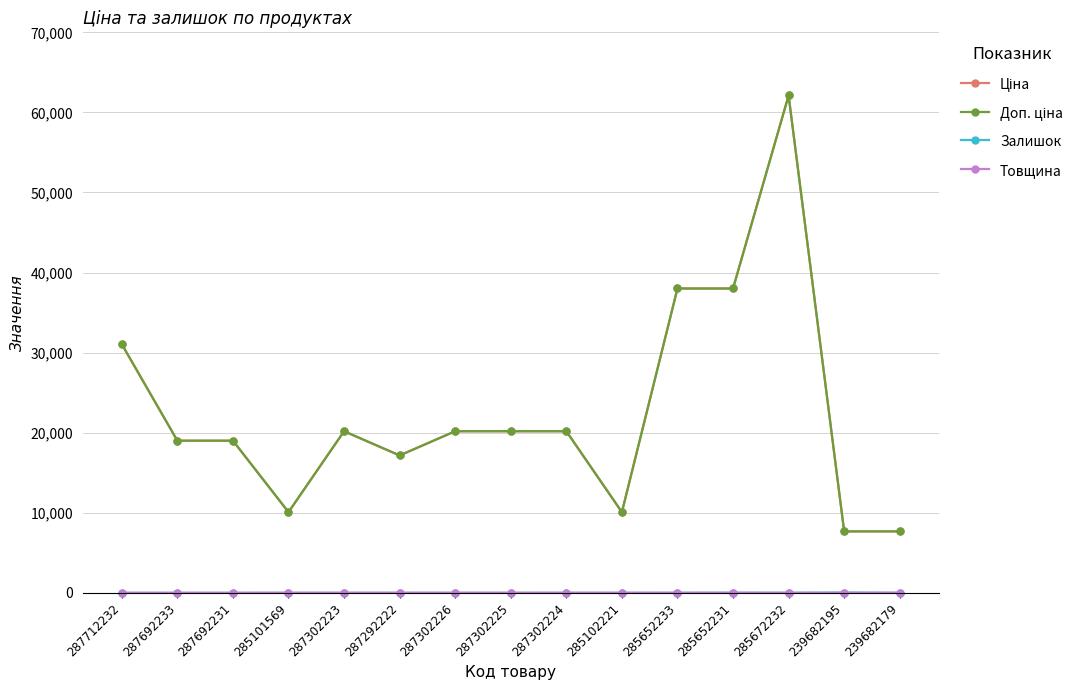

Does the chart have visible grid lines?

Yes